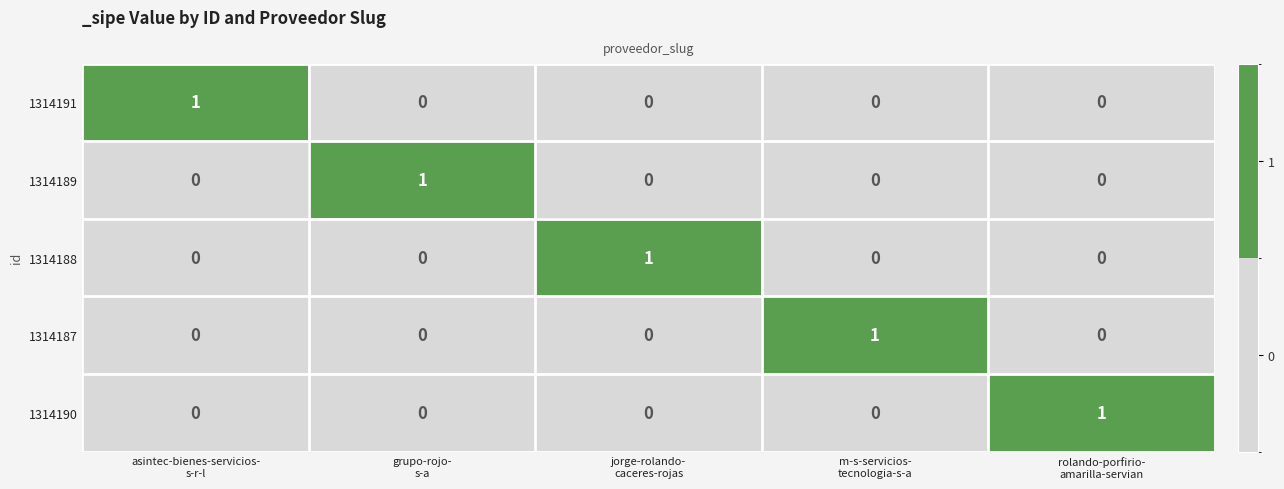

Count the 1314191 values in the range 0 to 1.

5